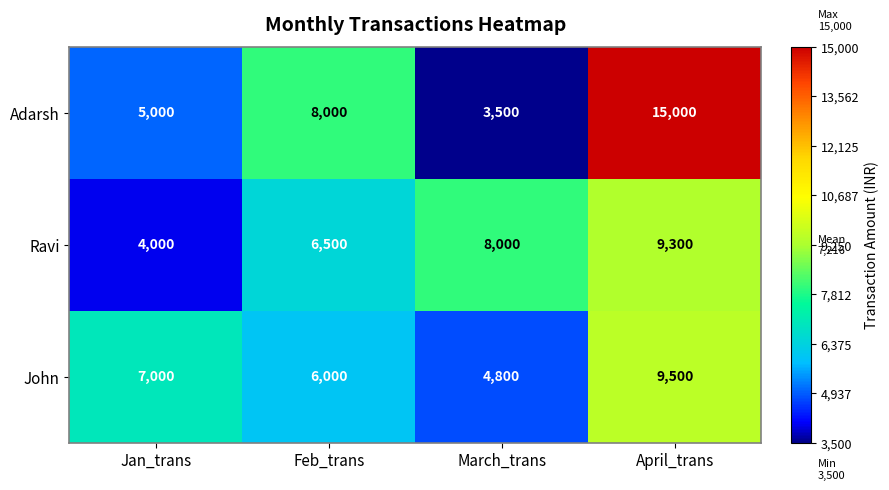

What is the spread (max minus min) of values at March_trans?

4500